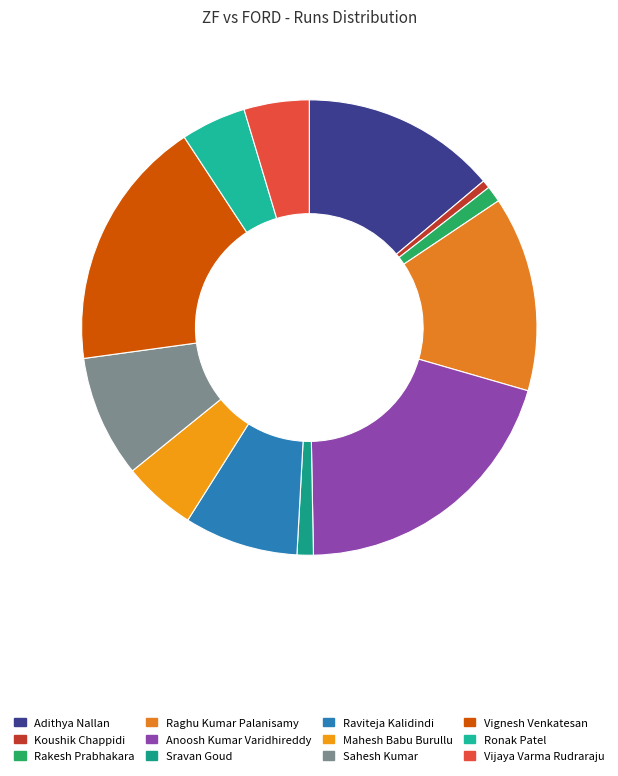

Is Anoosh Kumar Varidhireddy the majority of the pie?

No